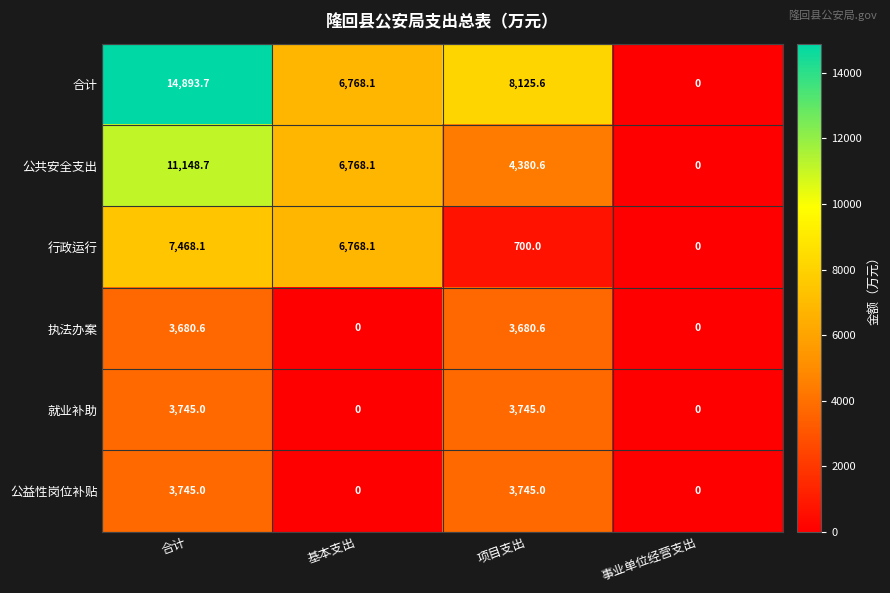

True or false: 执法办案 has a value of 3680.6 at 合计.

True